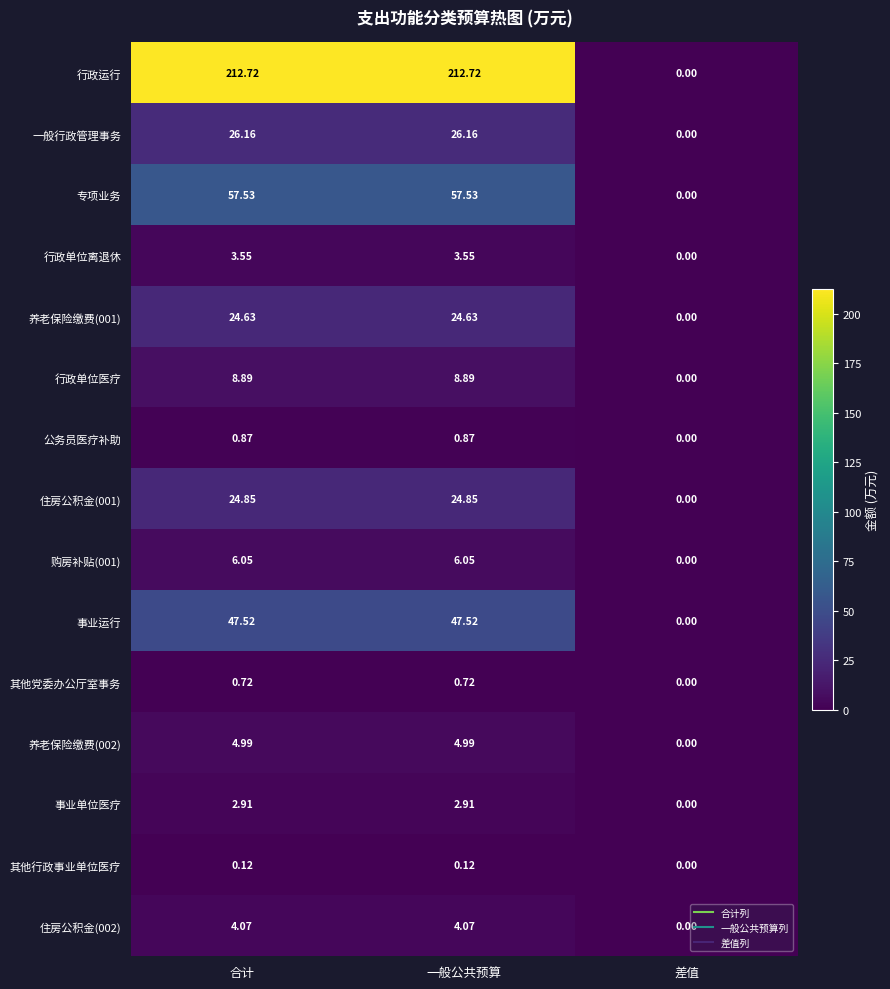

Which series has the largest total across all categories?

行政运行